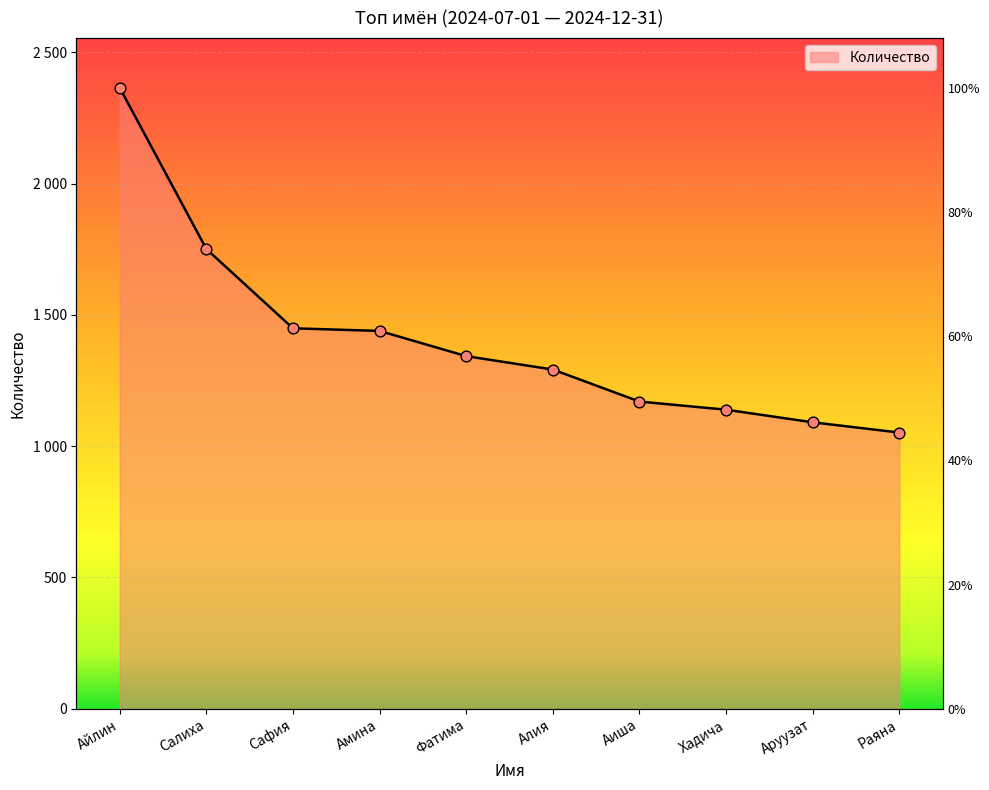

Which has a higher value, Салиха or Хадича?

Салиха